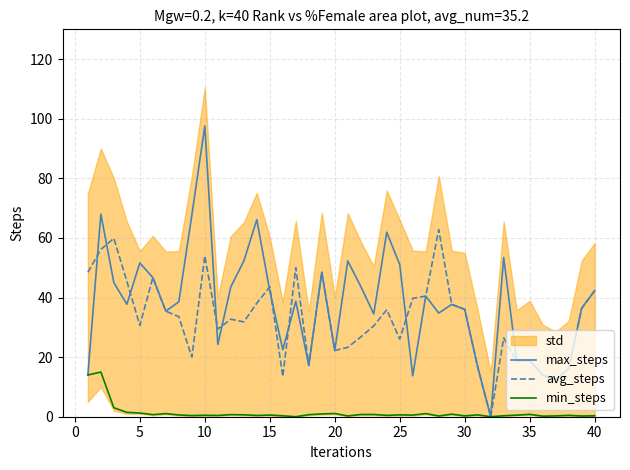

The max_steps series shows 94.6 at 32. True or false?

False